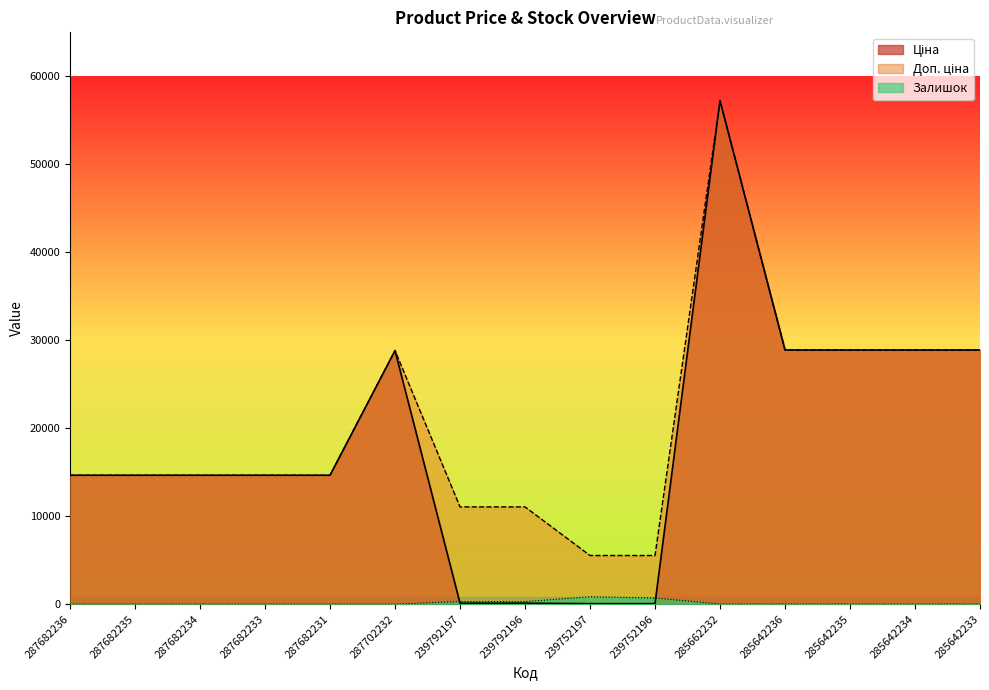

True or false: Залишок and Ціна cross at least once.

True